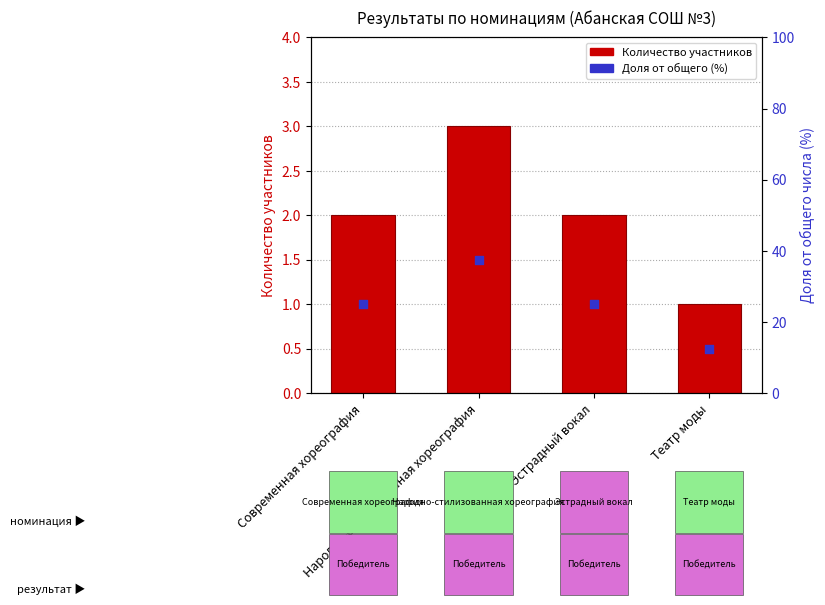

At which category is the sum across all series the highest?

Народно-стилизованная хореография